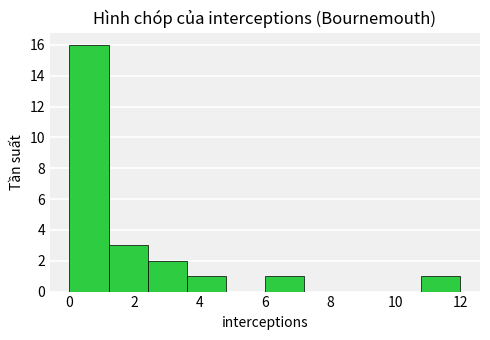

Reading left to right, transcribe this chart: for each bar, give the range it covers on the x-axis and its height. The values are not printed on the chart, so give them approximately, as read against the axis.

0.0 to 1.2: 16
1.2 to 2.4: 3
2.4 to 3.6: 2
3.6 to 4.8: 1
4.8 to 6.0: 0
6.0 to 7.2: 1
7.2 to 8.4: 0
8.4 to 9.6: 0
9.6 to 10.8: 0
10.8 to 12.0: 1